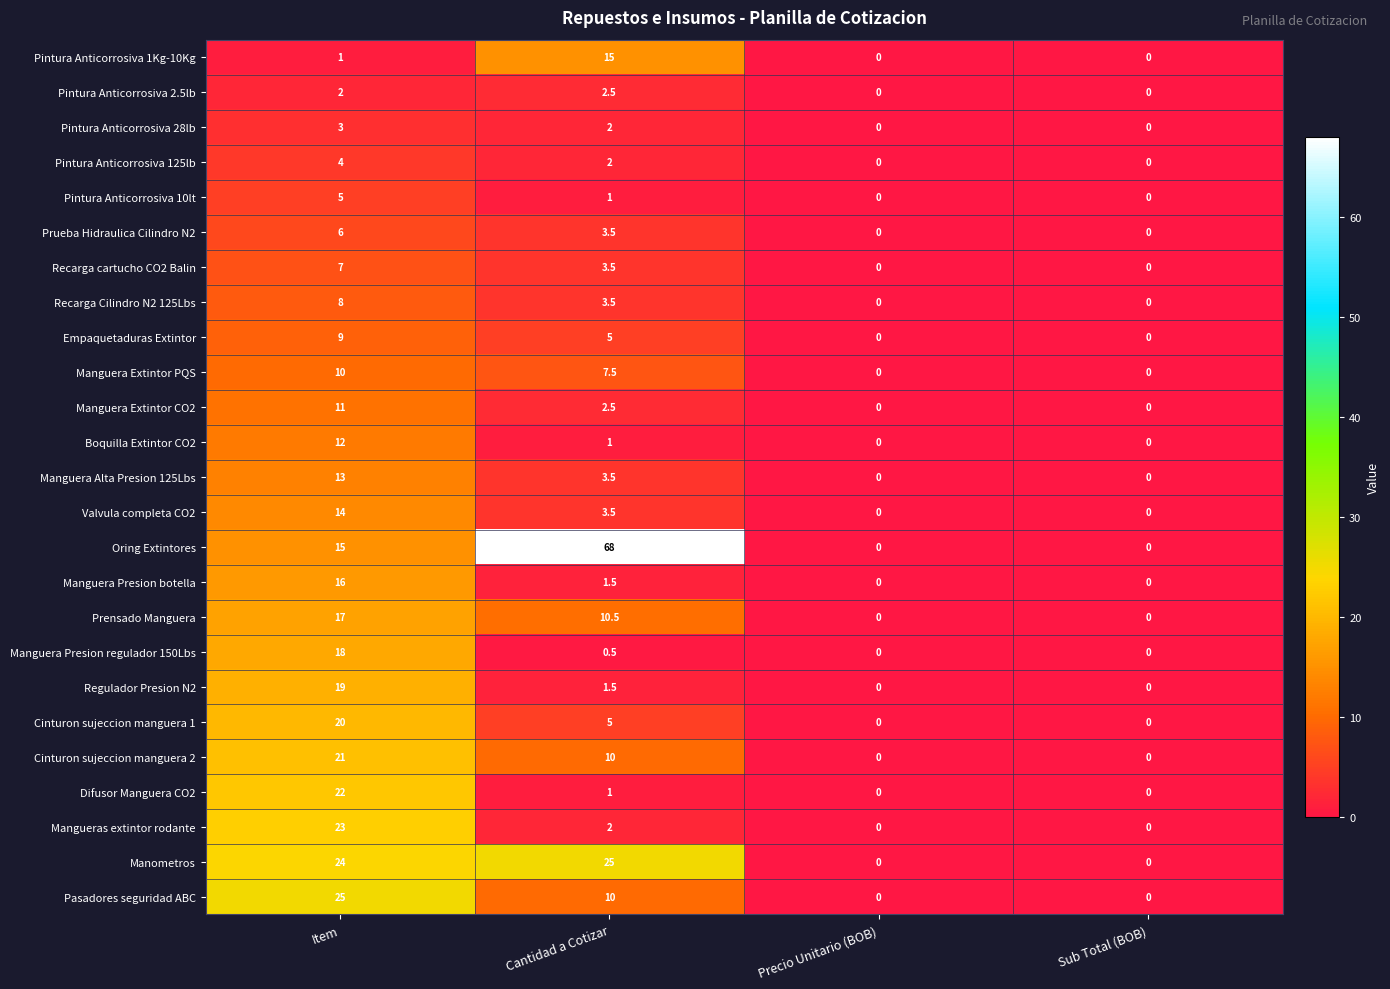

Is it true that Manguera Presion botella equals 20.9 at Item?

False